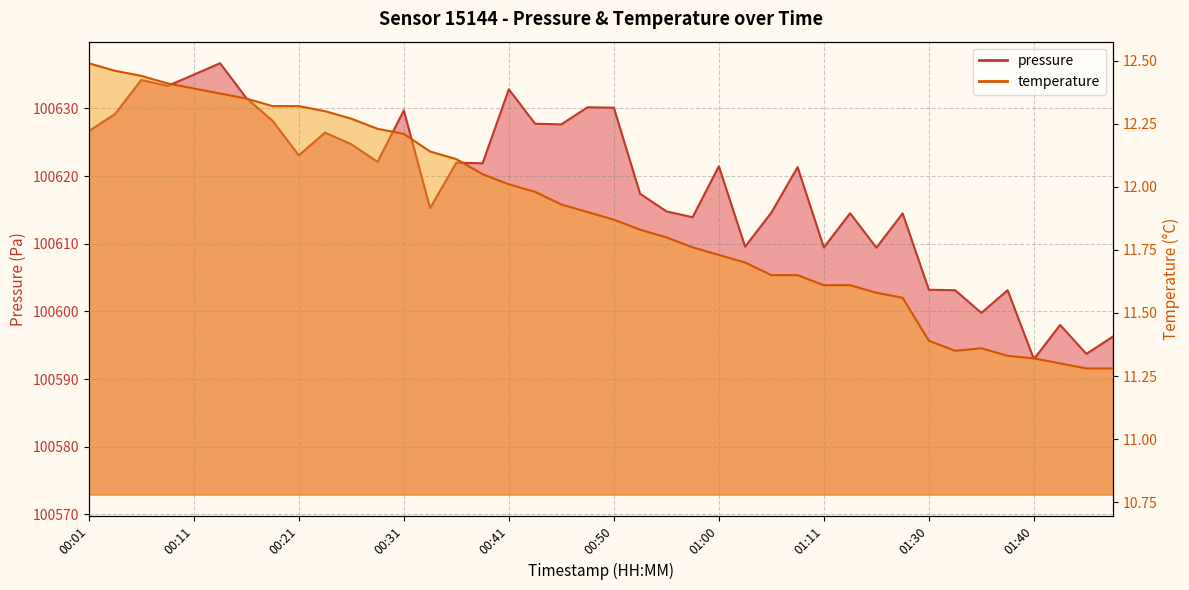

True or false: pressure has a value of 100628.2 at 00:18.

True